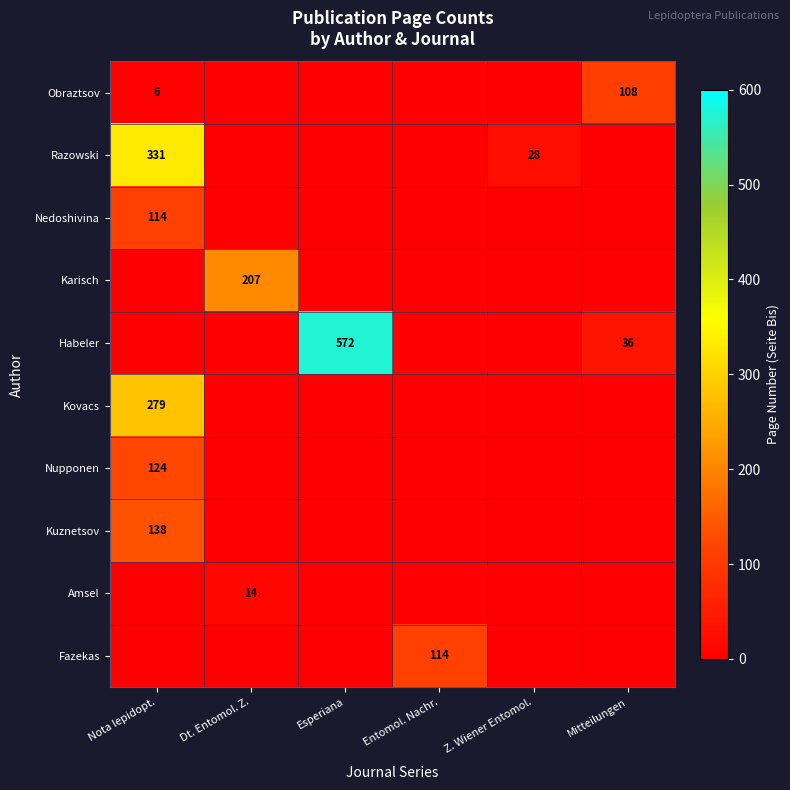

The Obraztsov series shows 108 at Mitteilungen. True or false?

True